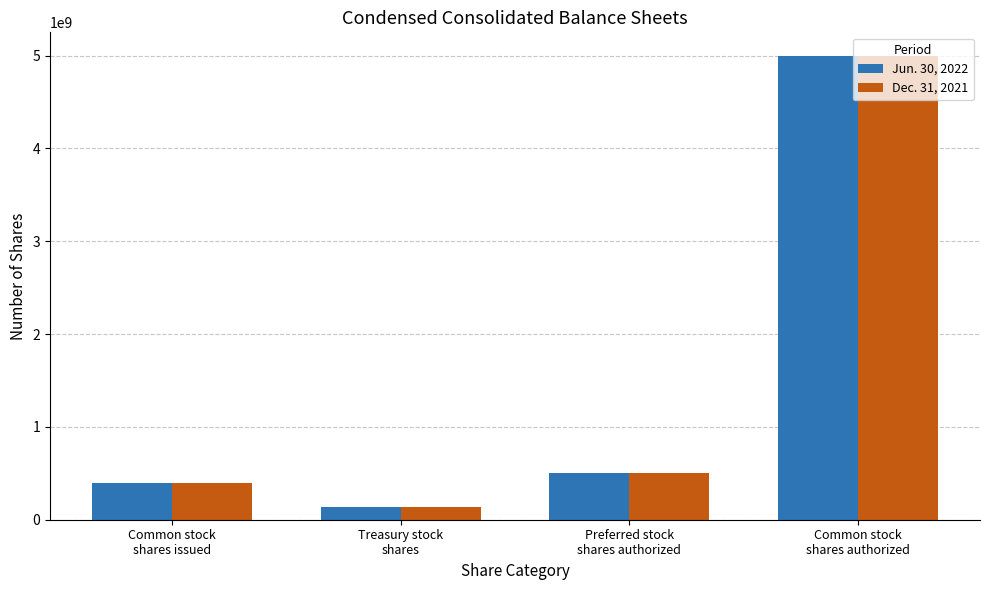

At which category is the sum across all series the highest?

Common stock
shares authorized